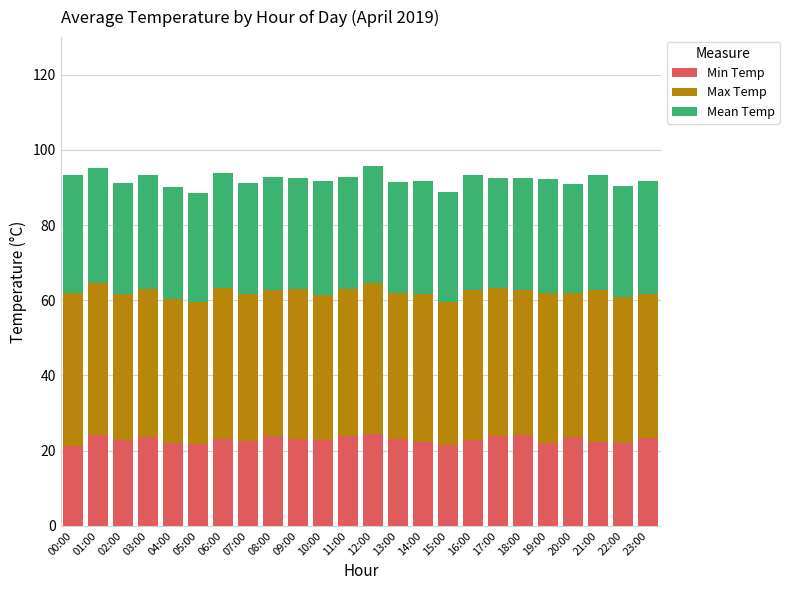

What is the sum of all Min Temp values?

550.2